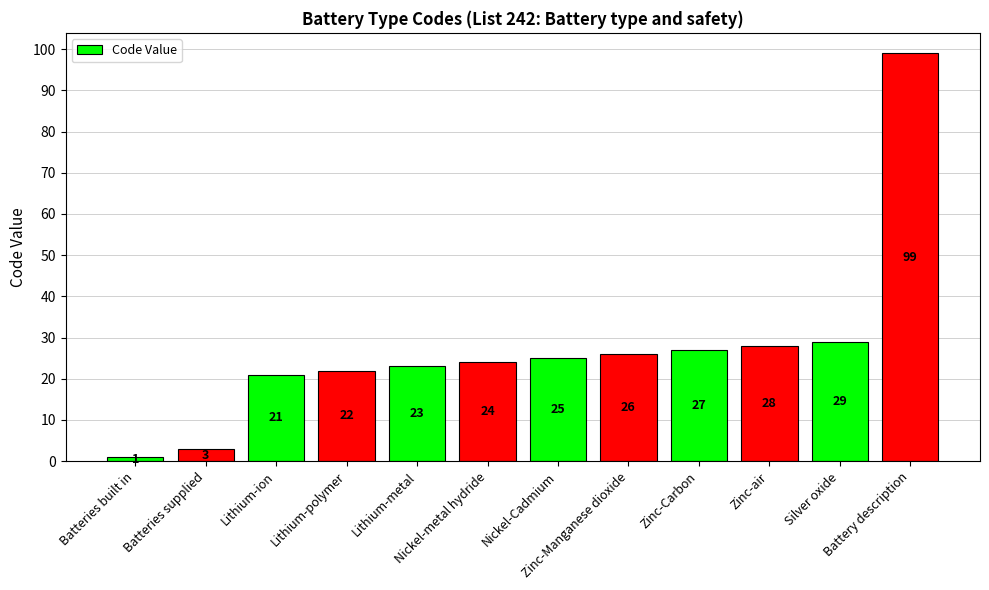

Which label corresponds to the smallest value in the chart?

Batteries built in